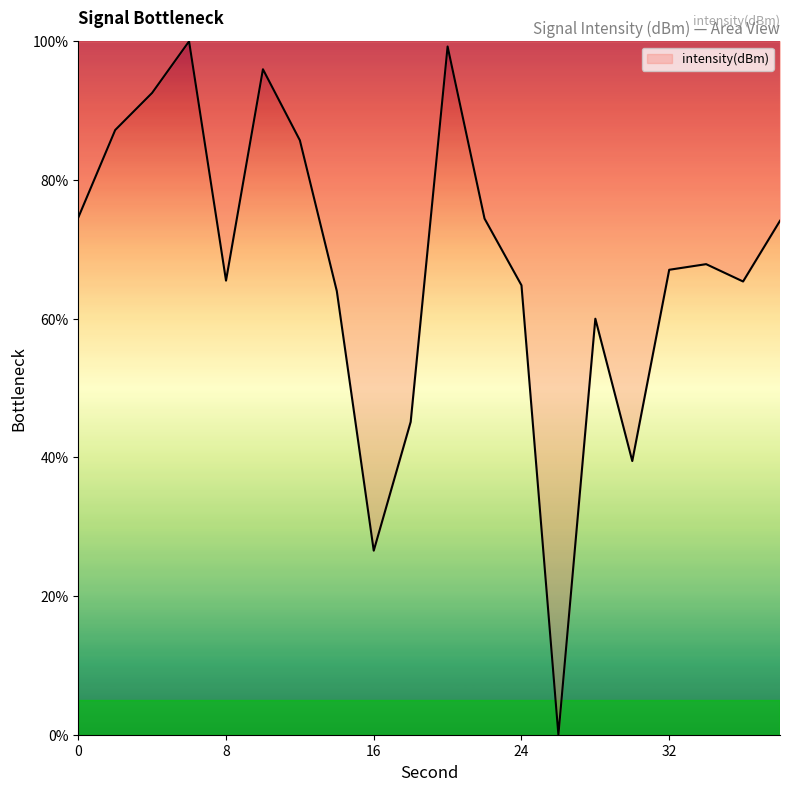

What is the difference between the maximum and minimum values?

100.0